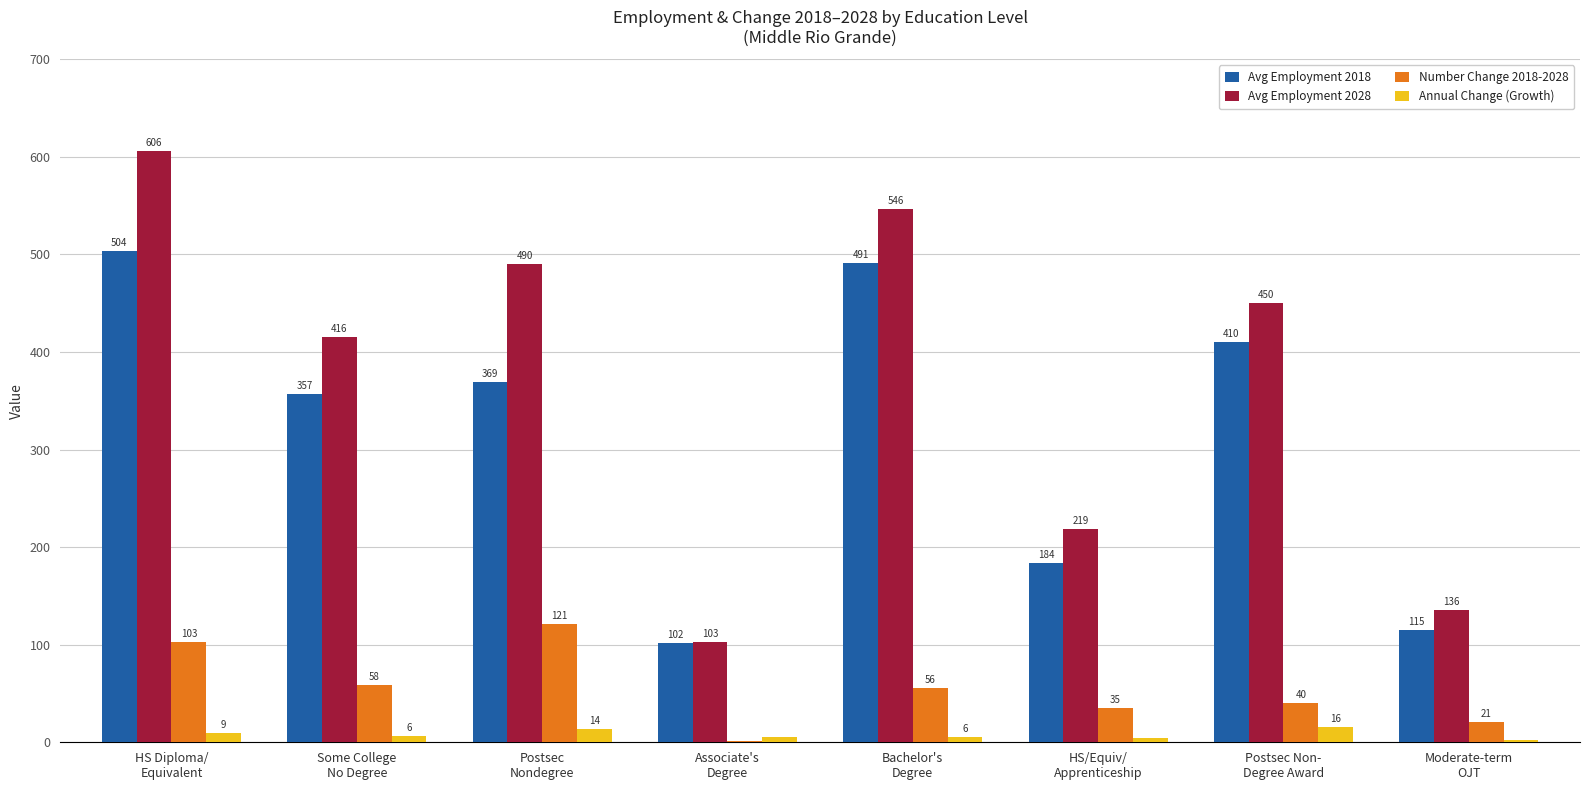

Read the Number Change 2018-2028 value at Some College
No Degree.

58.3